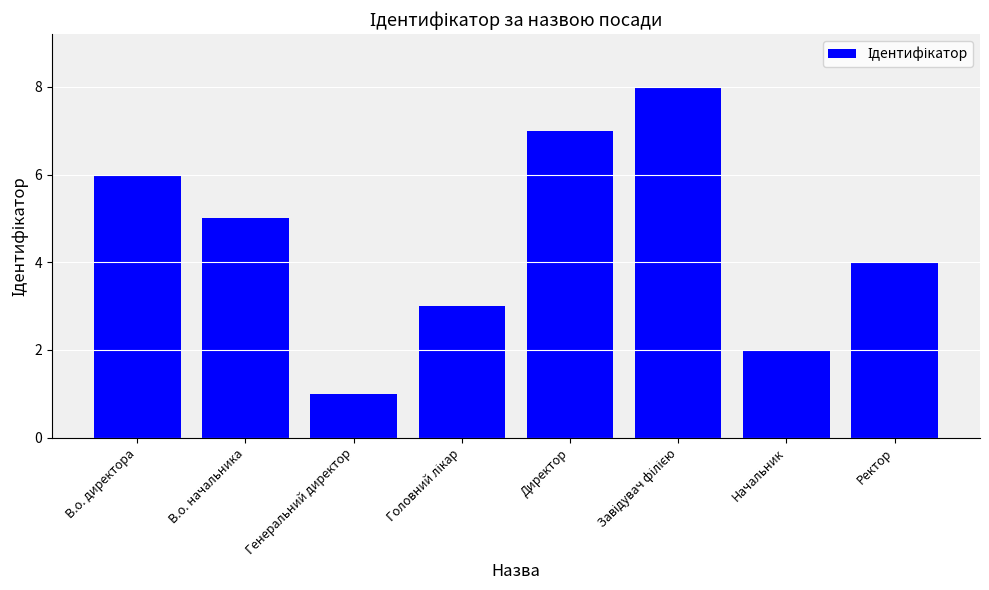

What position from the right is Начальник?

2